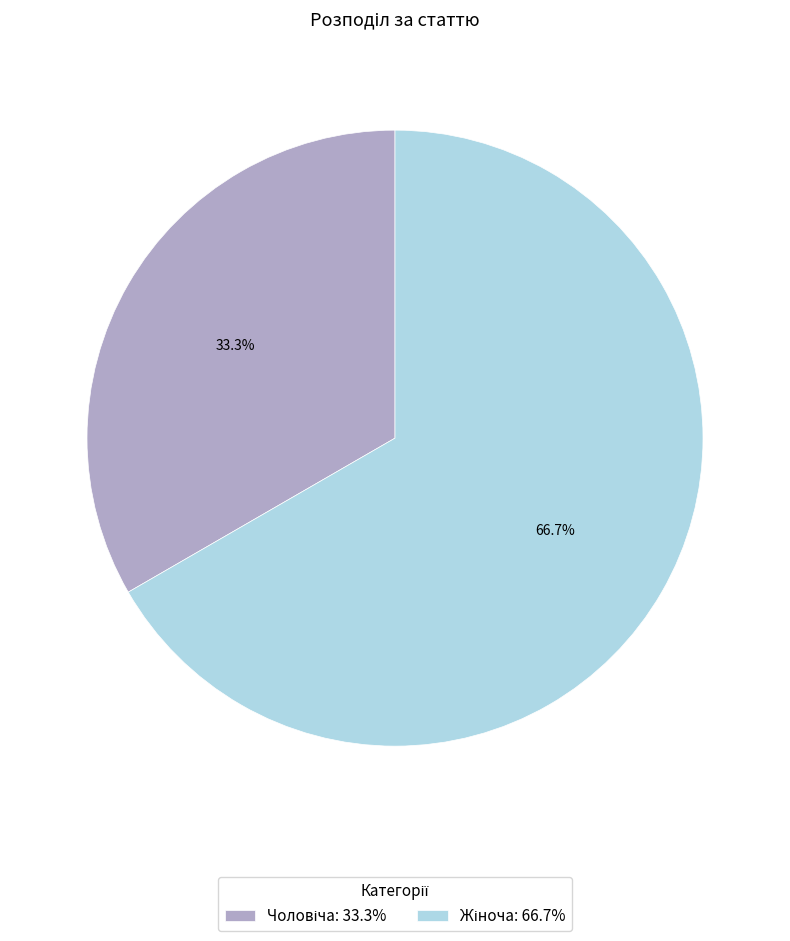

Does any single category account for the majority?

Yes